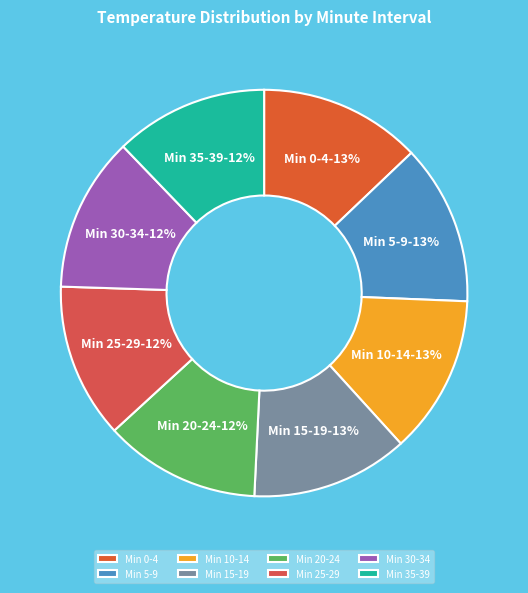

How many slices are in this pie chart?

8